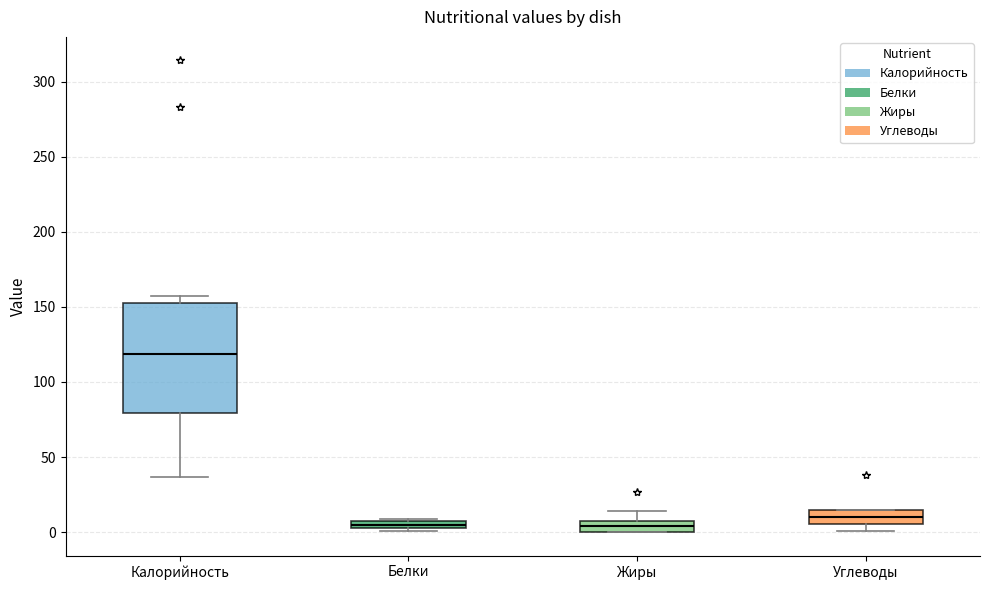

Where is the upper edge of the box for Белки on the y-axis? The values are not printed on the chart, so give them approximately, as read against the axis.

10